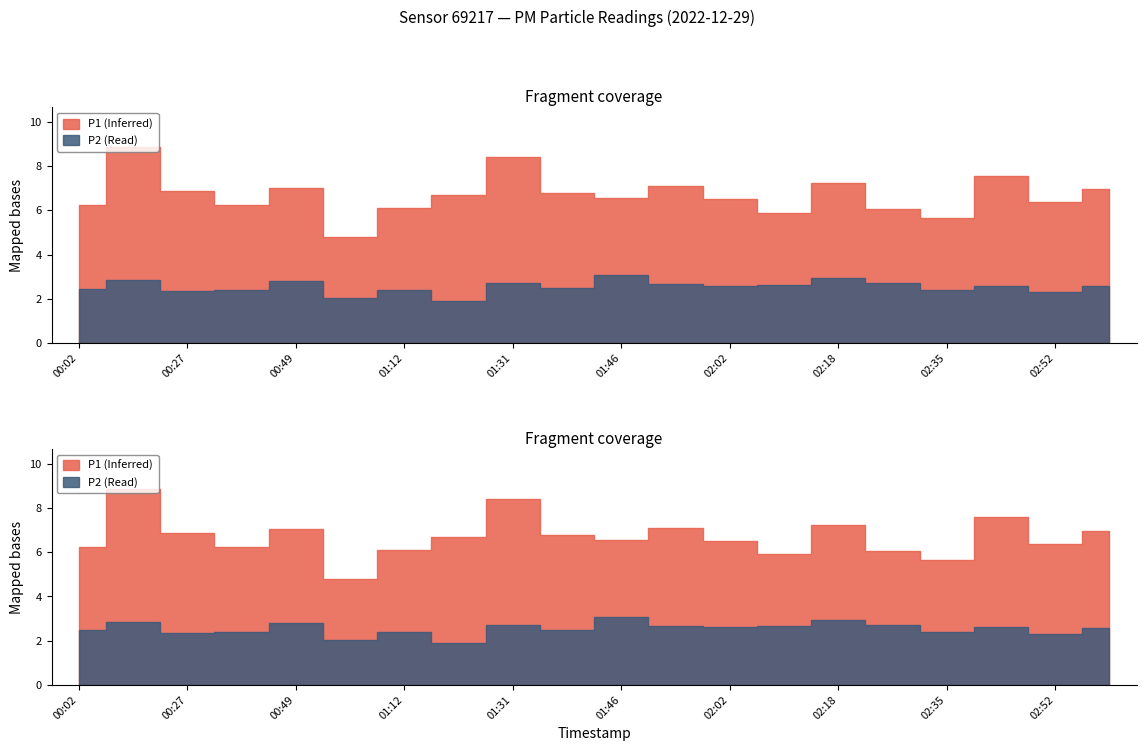

In P2, how many points are lower than both neighbors (excluding endpoints)?

7